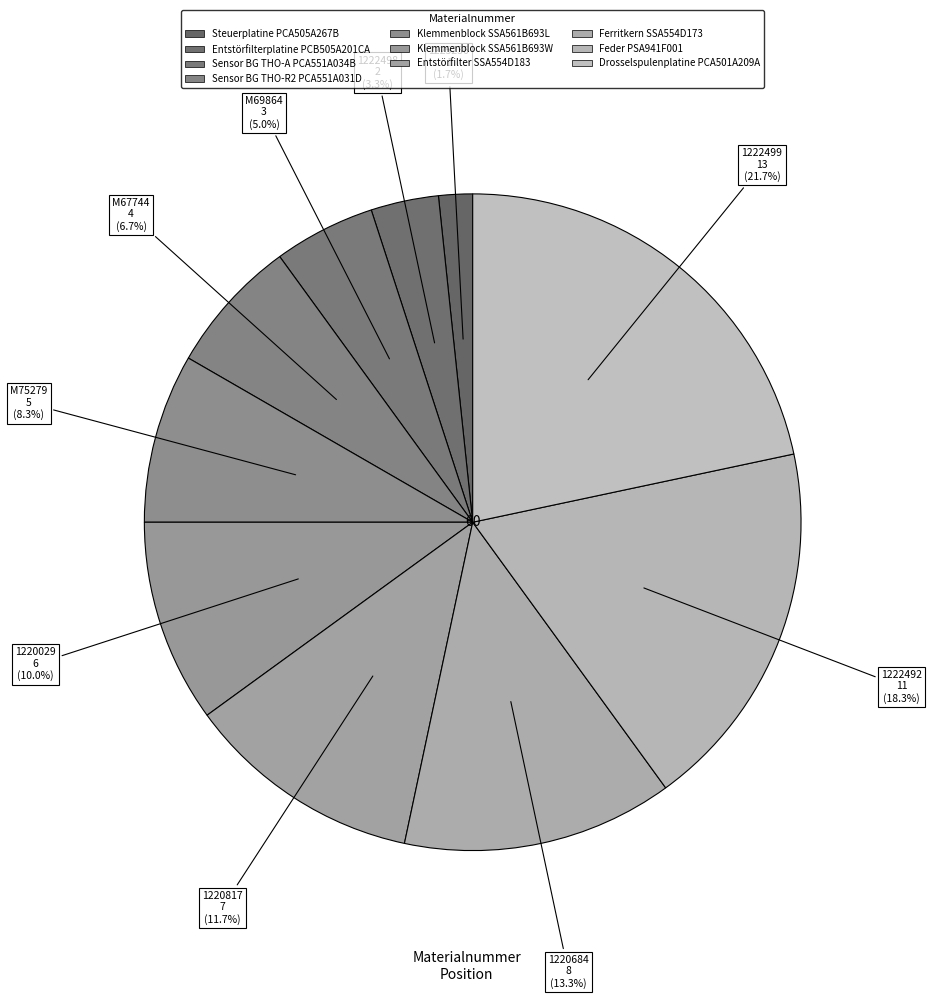

How many slices are in this pie chart?

10